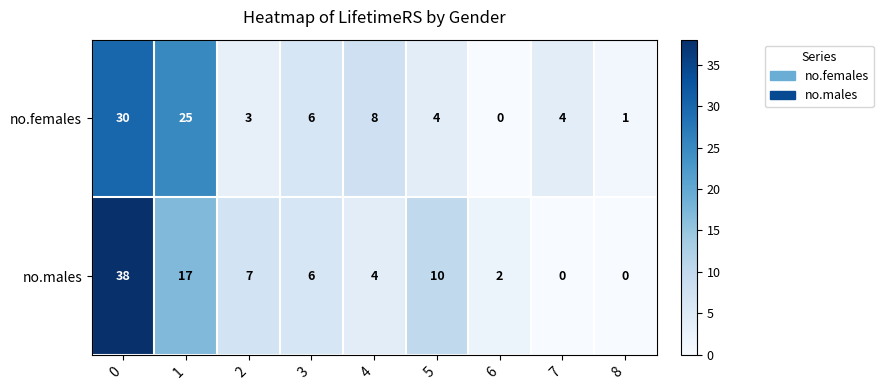

Rank the series by their average value, from lowest to highest.

no.females, no.males